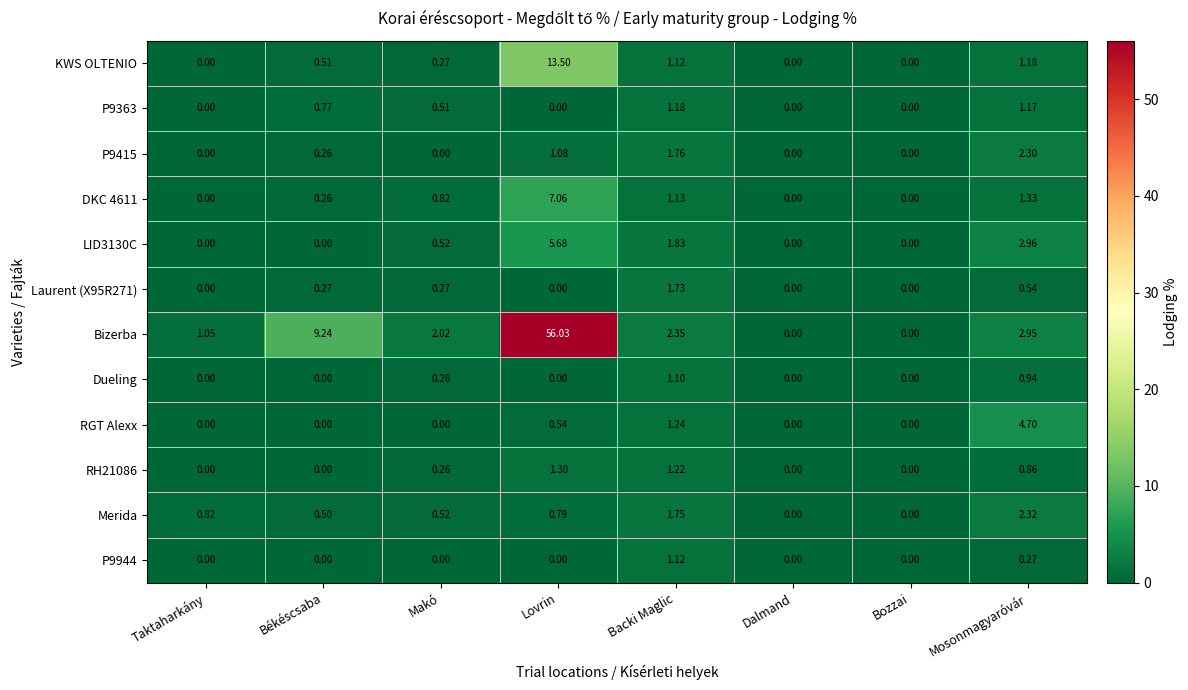

Where is Merida nearest to the value 1?

Taktaharkány